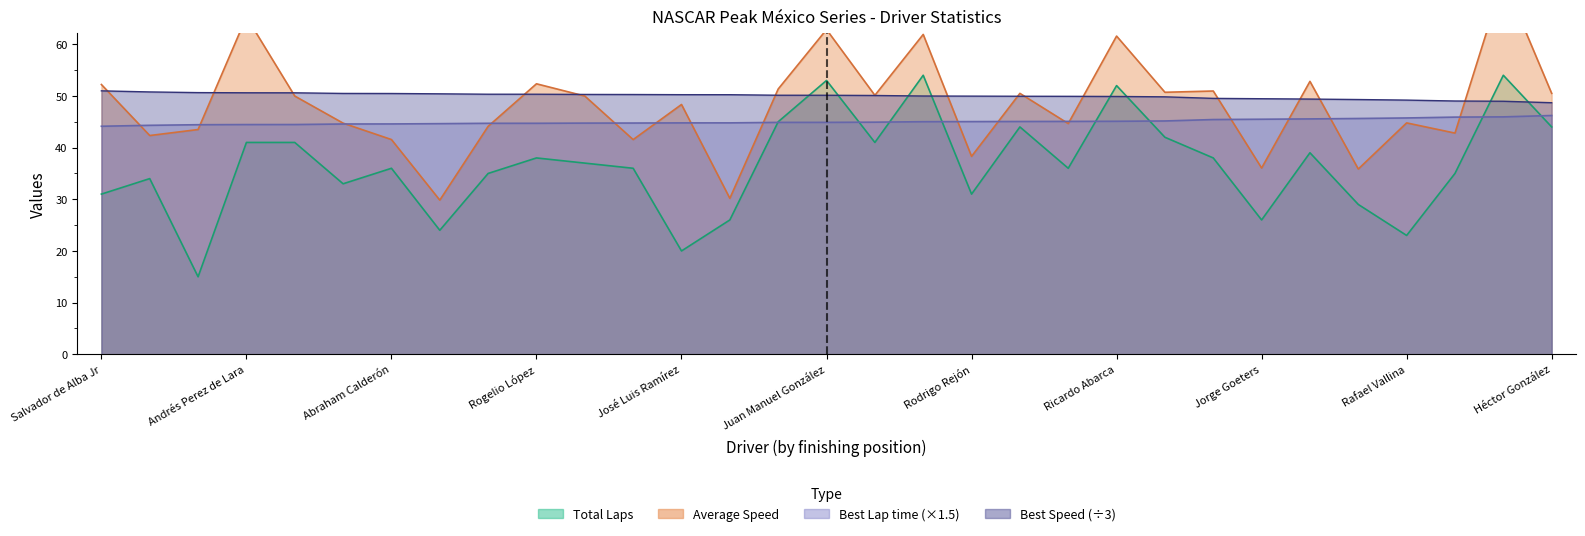

True or false: Best Speed has more than 0 interior local peaks.

False